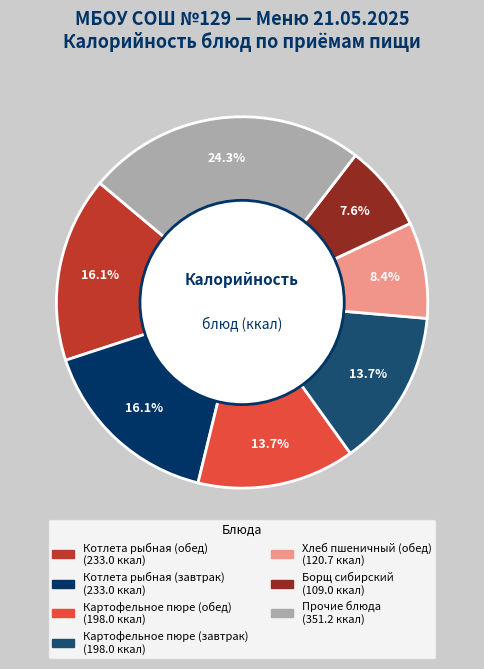

Is there any slice that represents more than half of the pie?

No